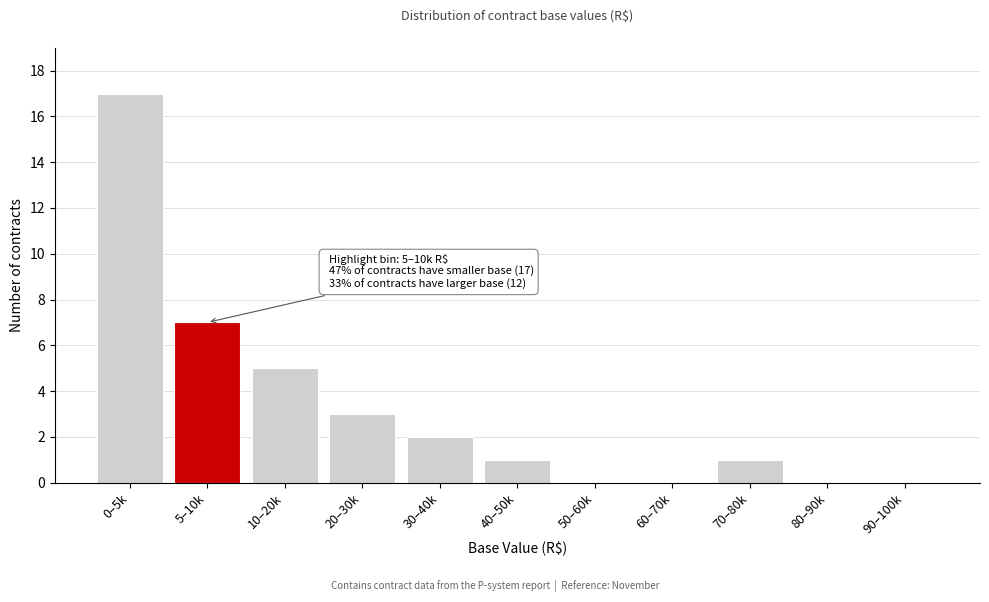

Reading left to right, transcribe all the data shown in this chart.

0–5k=17	5–10k=7	10–20k=5	20–30k=3	30–40k=2	40–50k=1	50–60k=0	60–70k=0	70–80k=1	80–90k=0	90–100k=0